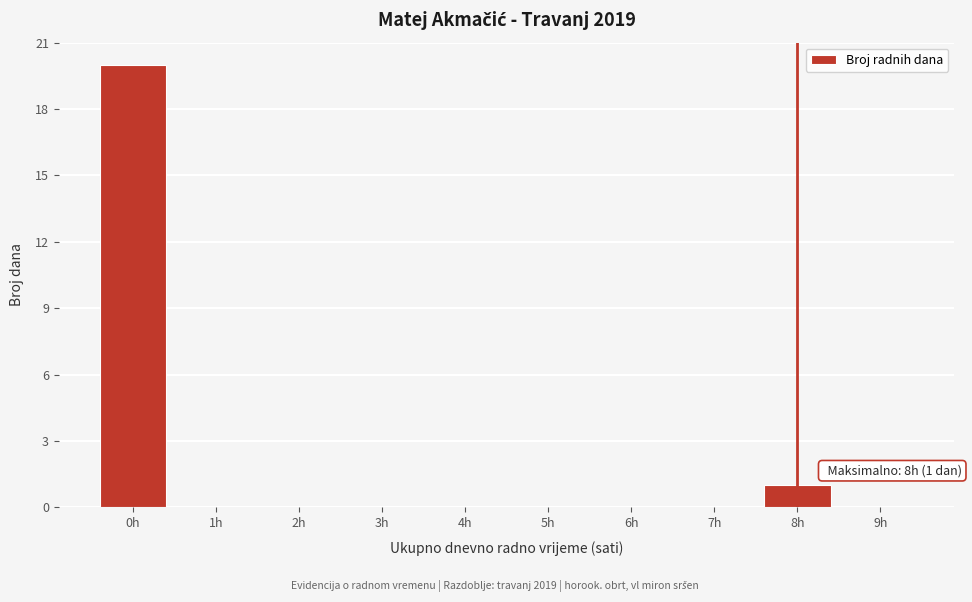

Reading right to left, list all the values displayed in this chart.

9h=0	8h=1	7h=0	6h=0	5h=0	4h=0	3h=0	2h=0	1h=0	0h=20